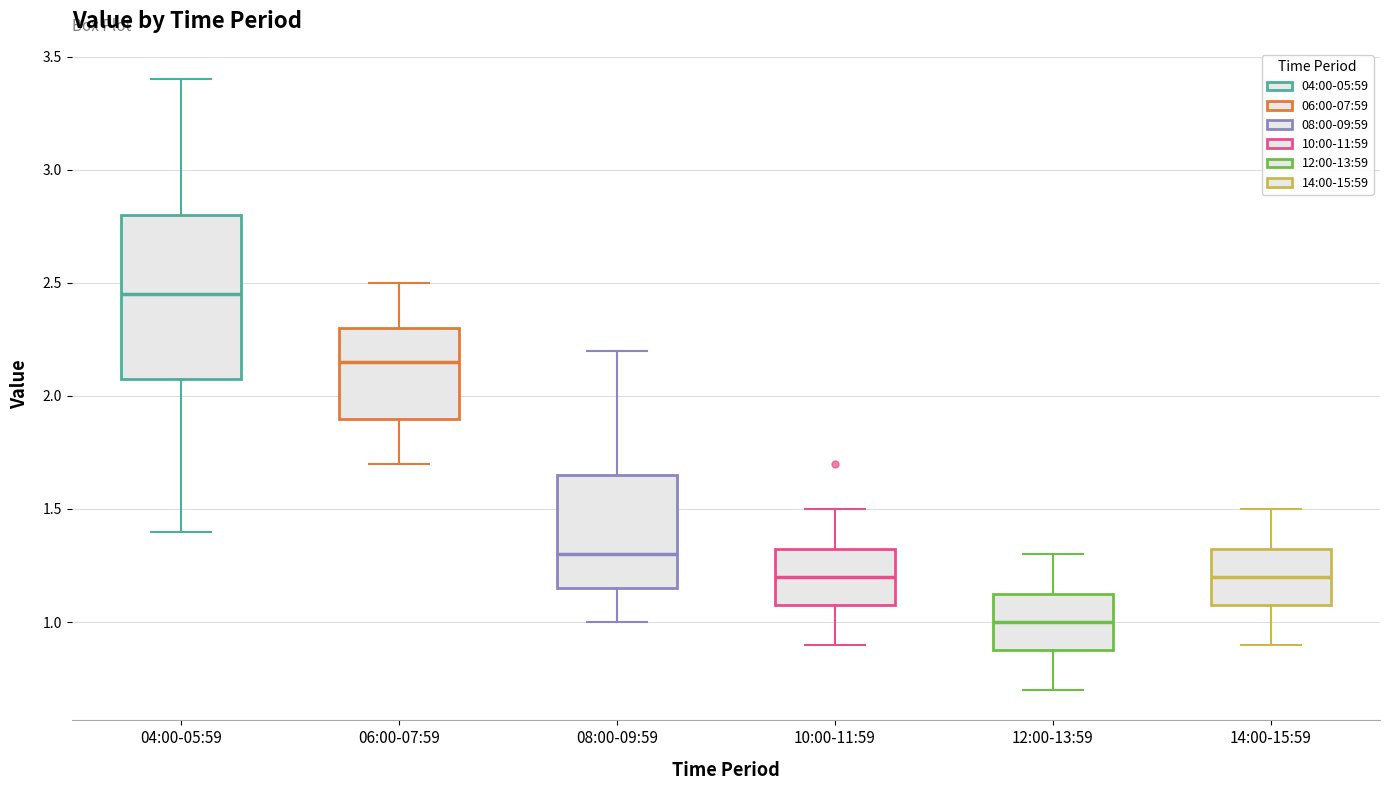

Reading left to right, transcribe this box plot: for each box, give where its median line is, the range the box spans, and where its two whiskers end, as read against the y-axis. The values are not printed on the chart, so give them approximately, as read against the axis.

04:00-05:59: median 2.45, box 2.10 to 2.80, whiskers 1.40 to 3.40
06:00-07:59: median 2.15, box 1.90 to 2.30, whiskers 1.70 to 2.50
08:00-09:59: median 1.30, box 1.15 to 1.65, whiskers 1.00 to 2.20
10:00-11:59: median 1.20, box 1.10 to 1.35, whiskers 0.90 to 1.50
12:00-13:59: median 1.00, box 0.90 to 1.15, whiskers 0.70 to 1.30
14:00-15:59: median 1.20, box 1.10 to 1.35, whiskers 0.90 to 1.50